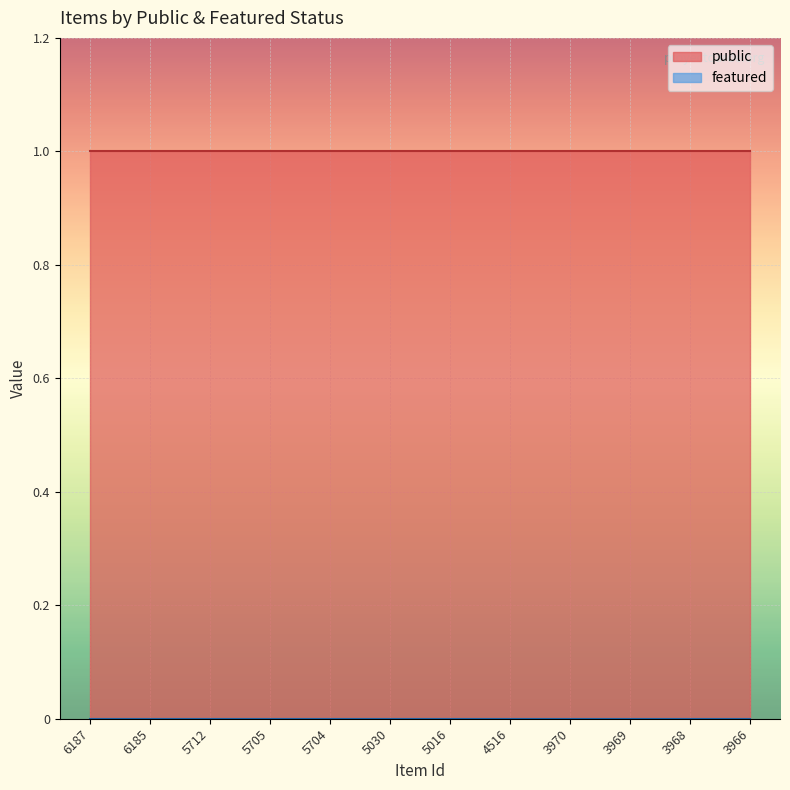

Reading left to right, list all the values displayed in this chart.

public: 1	1	1	1	1	1	1	1	1	1	1	1
featured: 0	0	0	0	0	0	0	0	0	0	0	0